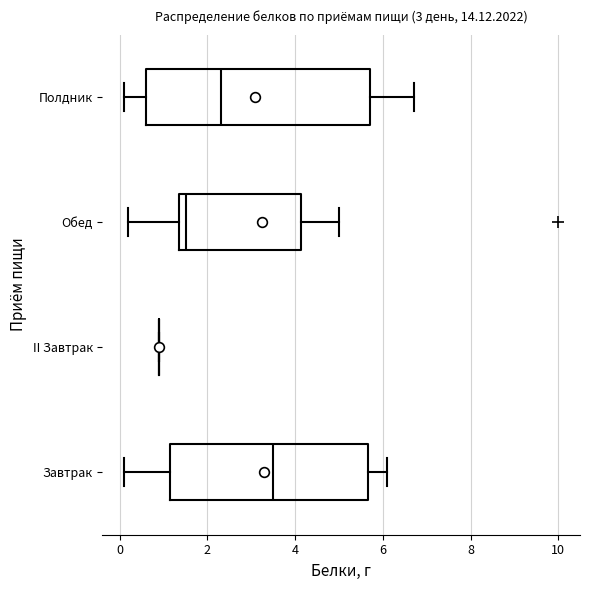

Where is the left edge of the box for Полдник on the x-axis? The values are not printed on the chart, so give them approximately, as read against the axis.

0.6